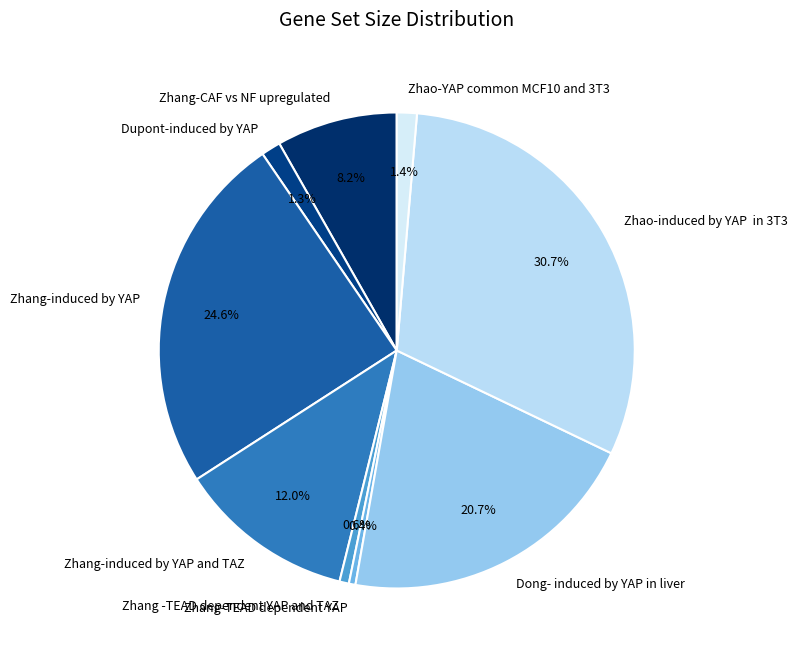

Does Zhang-CAF vs NF upregulated account for over 50% of the chart?

No